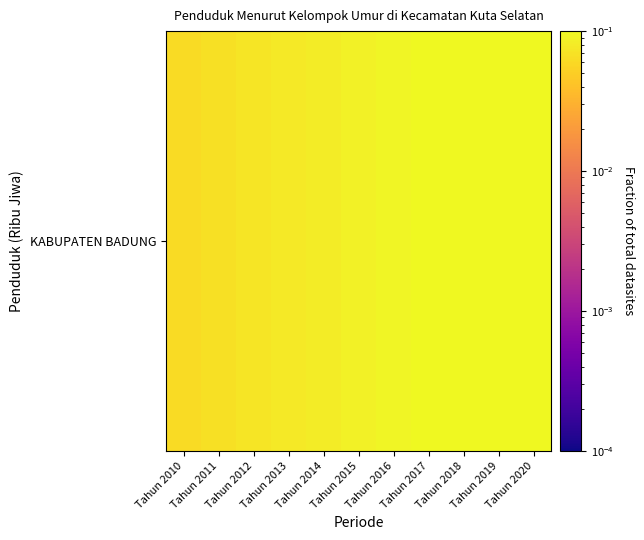

Rank the categories by value from lowest to highest.

Tahun 2010, Tahun 2011, Tahun 2012, Tahun 2013, Tahun 2014, Tahun 2015, Tahun 2016, Tahun 2017, Tahun 2018, Tahun 2019, Tahun 2020